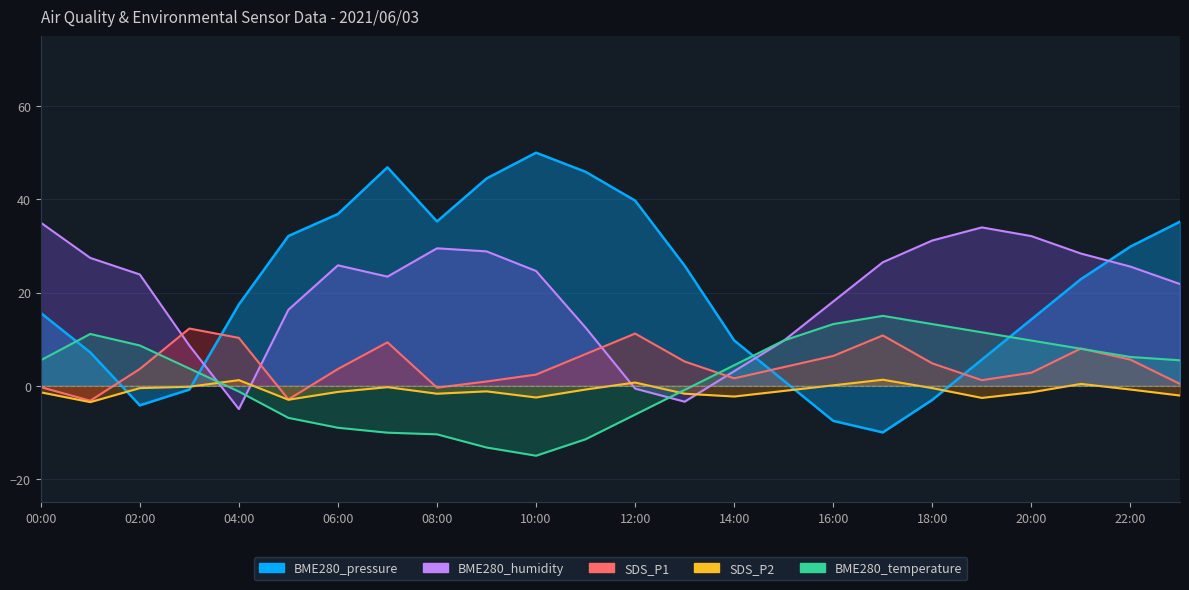

What is the minimum value shown in the chart?

-15.0